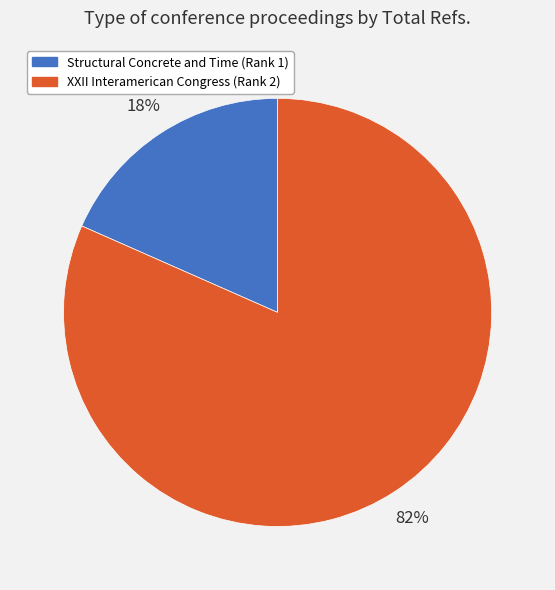

The Structural Concrete and Time (Rank 1) slice represents 18% of the pie. True or false?

True